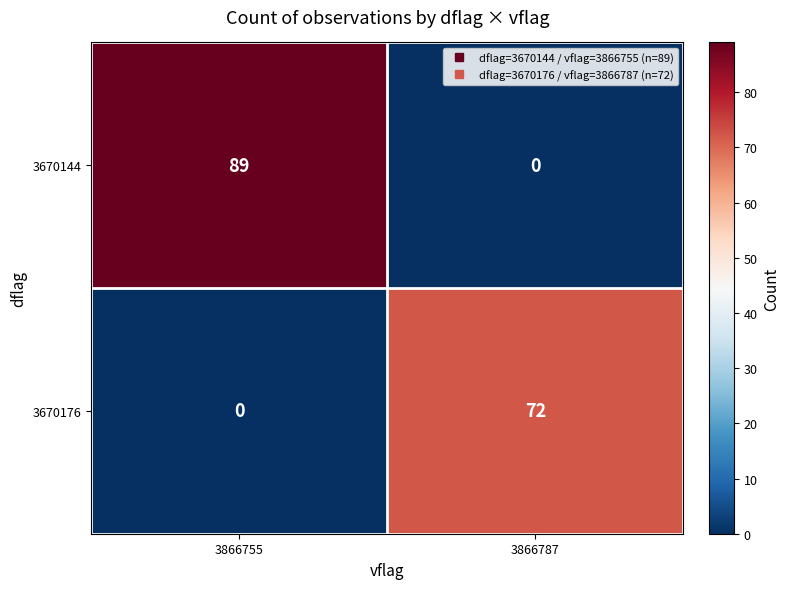

At how many categories does at least one series exceed 43?

2